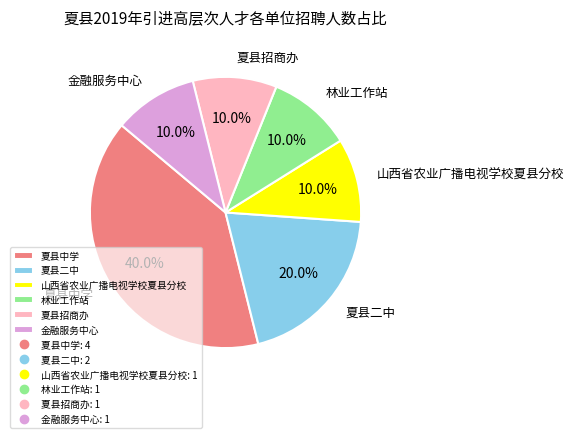

Is the sum of 山西省农业广播电视学校夏县分校 and 林业工作站 greater than half?

No